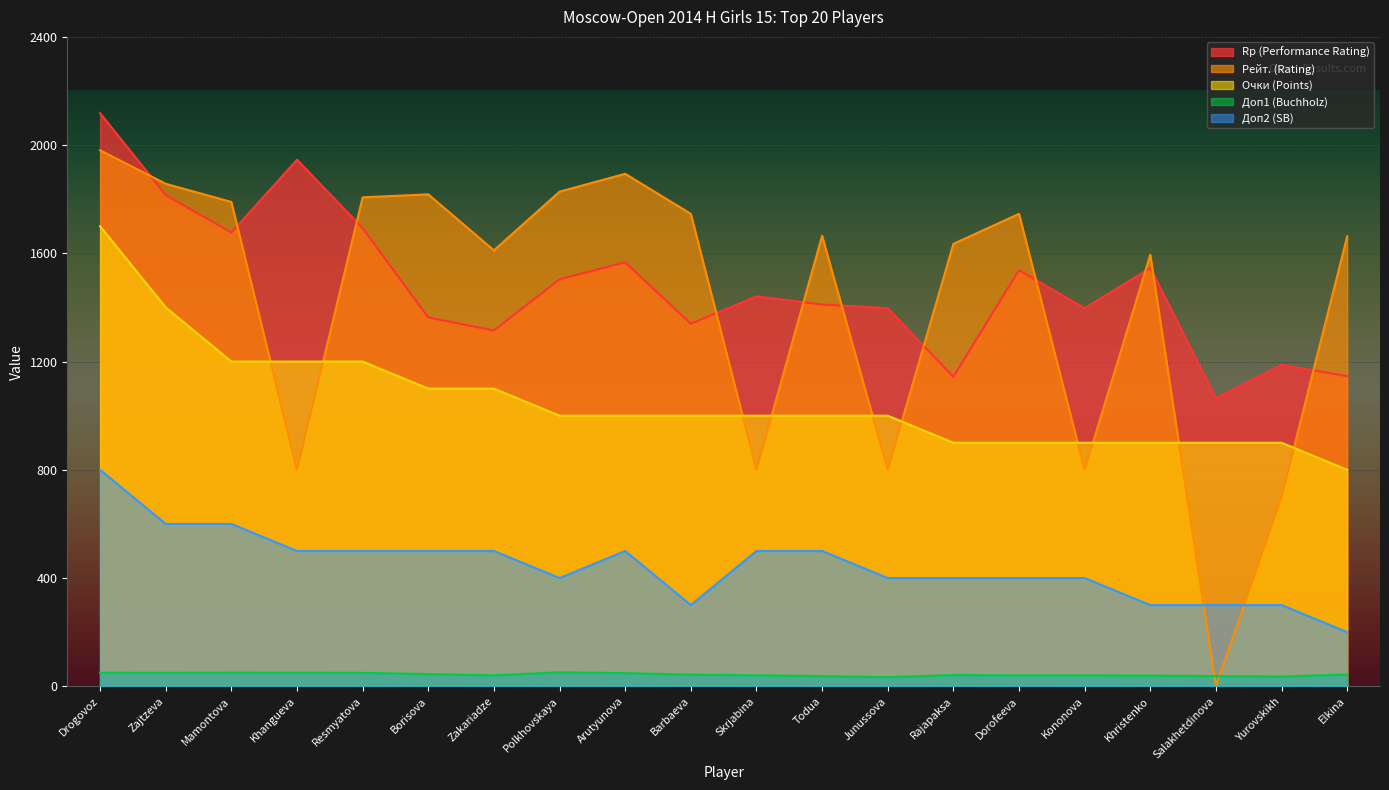

Reading left to right, transcribe all the data shown in this chart.

Rp (Performance Rating): 2118.0	1815.0	1677.0	1946.0	1693.0	1363.0	1315.0	1504.0	1567.0	1340.0	1441.0	1411.0	1397.0	1144.0	1538.0	1397.0	1546.0	1065.0	1188.0	1146.0
Рейт. (Rating): 1981.0	1857.0	1790.0	800.0	1807.0	1818.0	1611.0	1828.0	1894.0	1746.0	800.0	1665.0	800.0	1635.0	1746.0	800.0	1595.0	0.0	700.0	1663.0
Очки (Points): 1700.0	1400.0	1200.0	1200.0	1200.0	1100.0	1100.0	1000.0	1000.0	1000.0	1000.0	1000.0	1000.0	900.0	900.0	900.0	900.0	900.0	900.0	800.0
Доп1 (Buchholz): 50.0	49.5	50.5	50.0	49.5	45.0	40.5	51.5	48.5	43.0	40.5	37.5	33.5	41.5	40.5	40.0	39.5	37.5	36.0	43.5
Доп2 (SB): 800.0	600.0	600.0	500.0	500.0	500.0	500.0	400.0	500.0	300.0	500.0	500.0	400.0	400.0	400.0	400.0	300.0	300.0	300.0	200.0